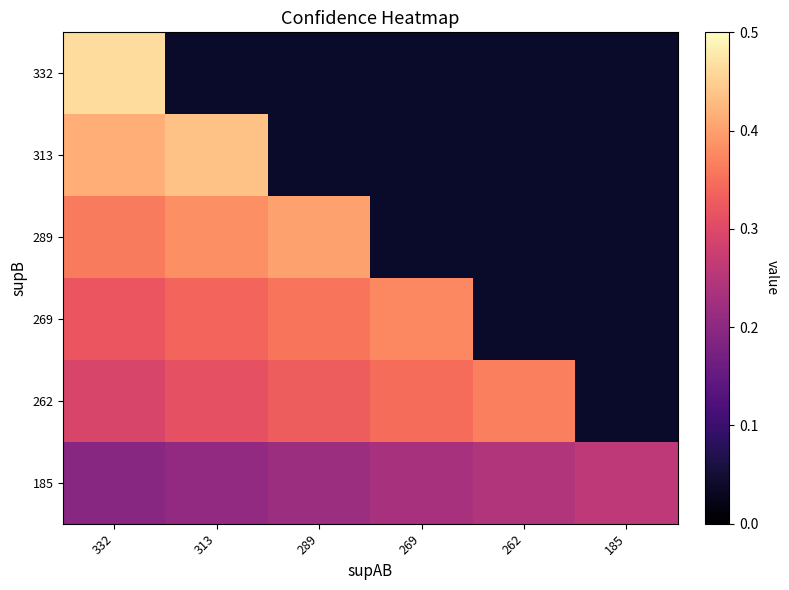

Rank the categories by 185 value from lowest to highest.

332, 313, 289, 269, 262, 185